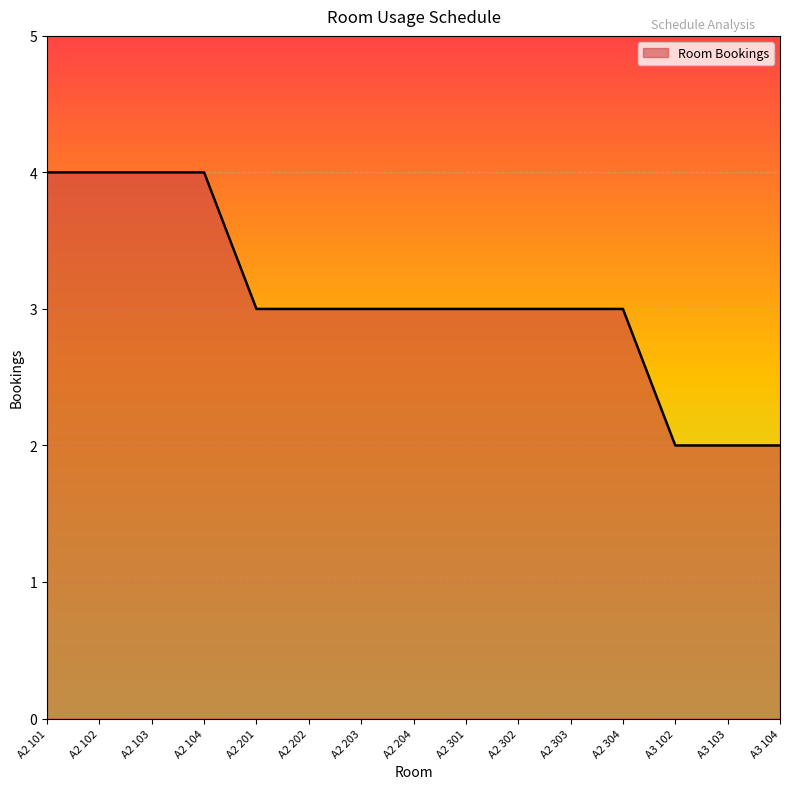

Read the value at A2 301.

3